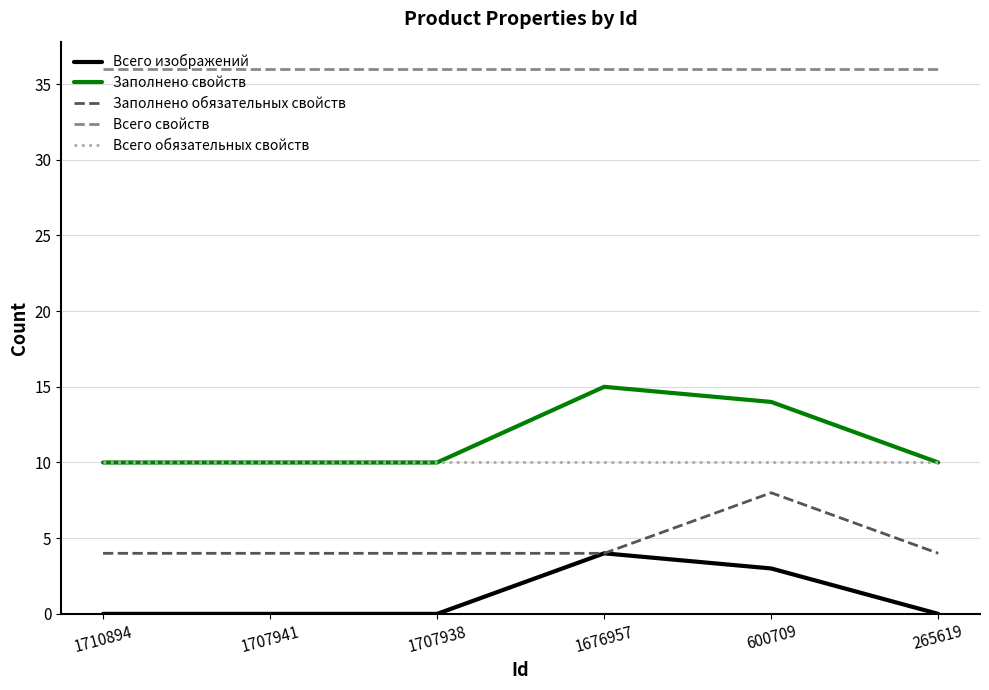

At 600709, list the series in order from largest to smallest.

Всего свойств, Заполнено свойств, Всего обязательных свойств, Заполнено обязательных свойств, Всего изображений